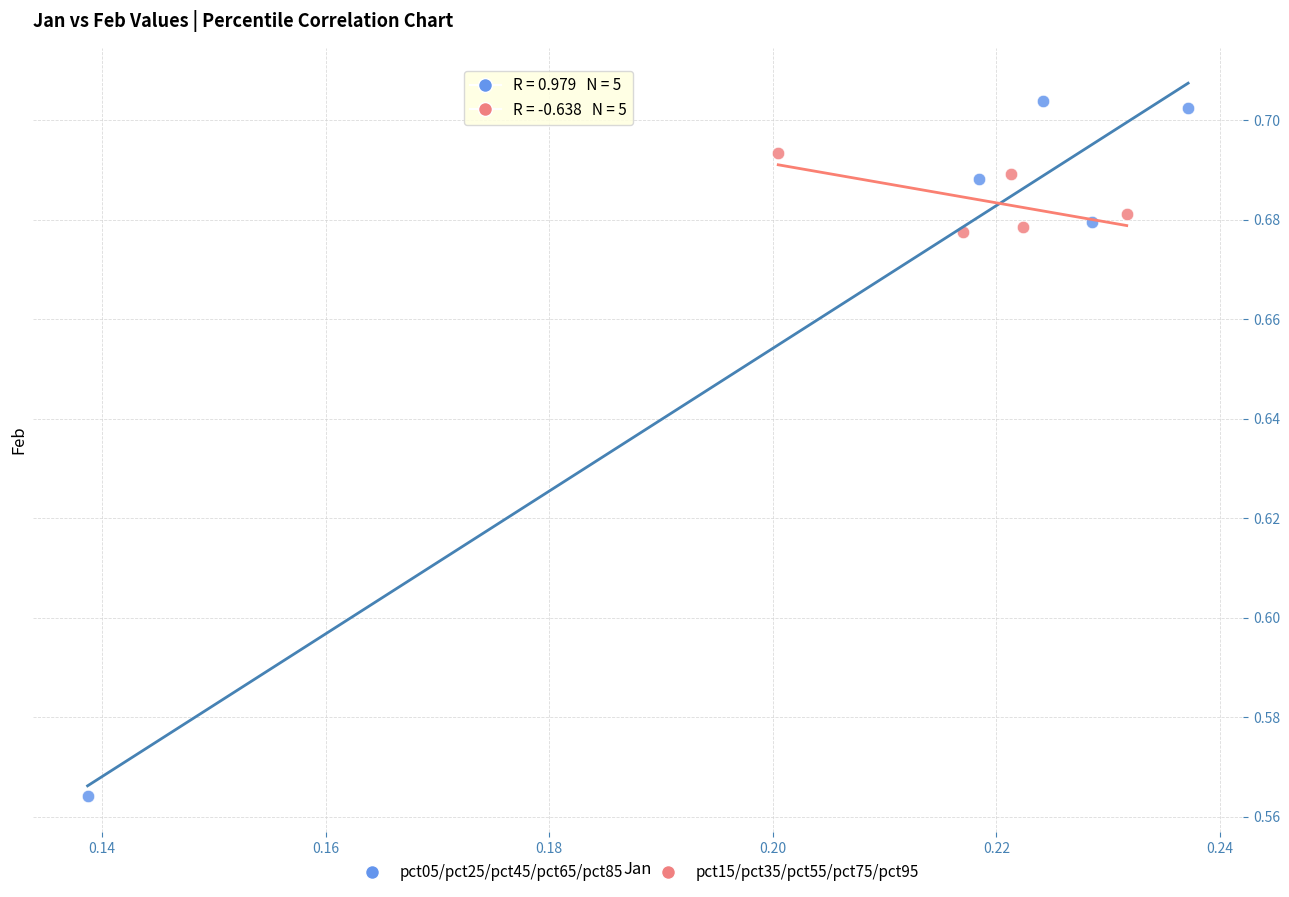

Which series has the widest spread of Y values?

pct05/pct25/pct45/pct65/pct85